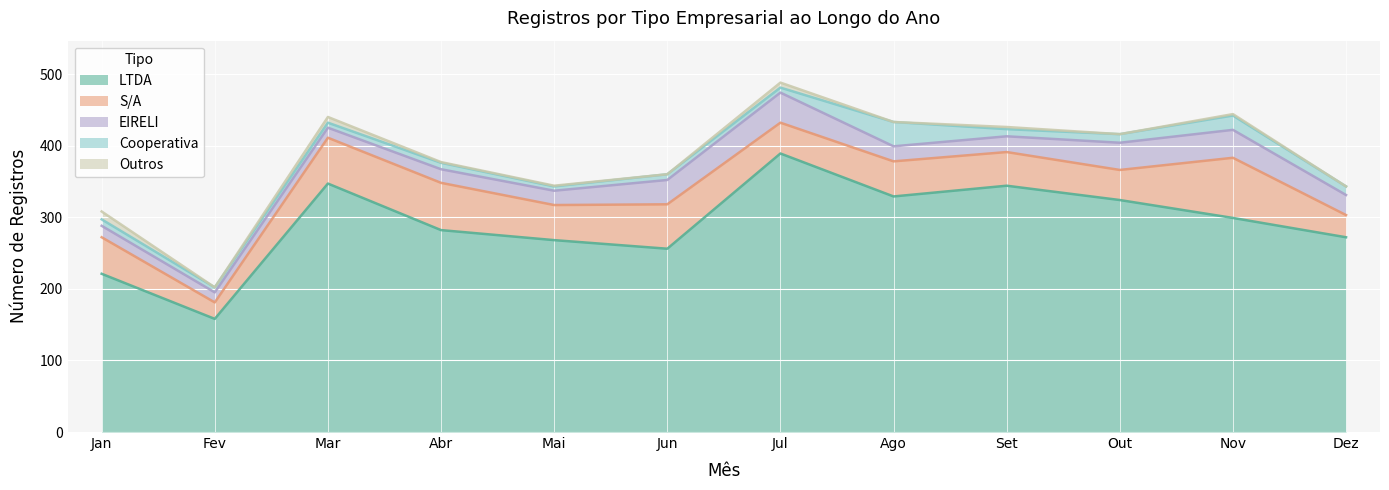

Does the chart display data point markers on the line(s)?

No